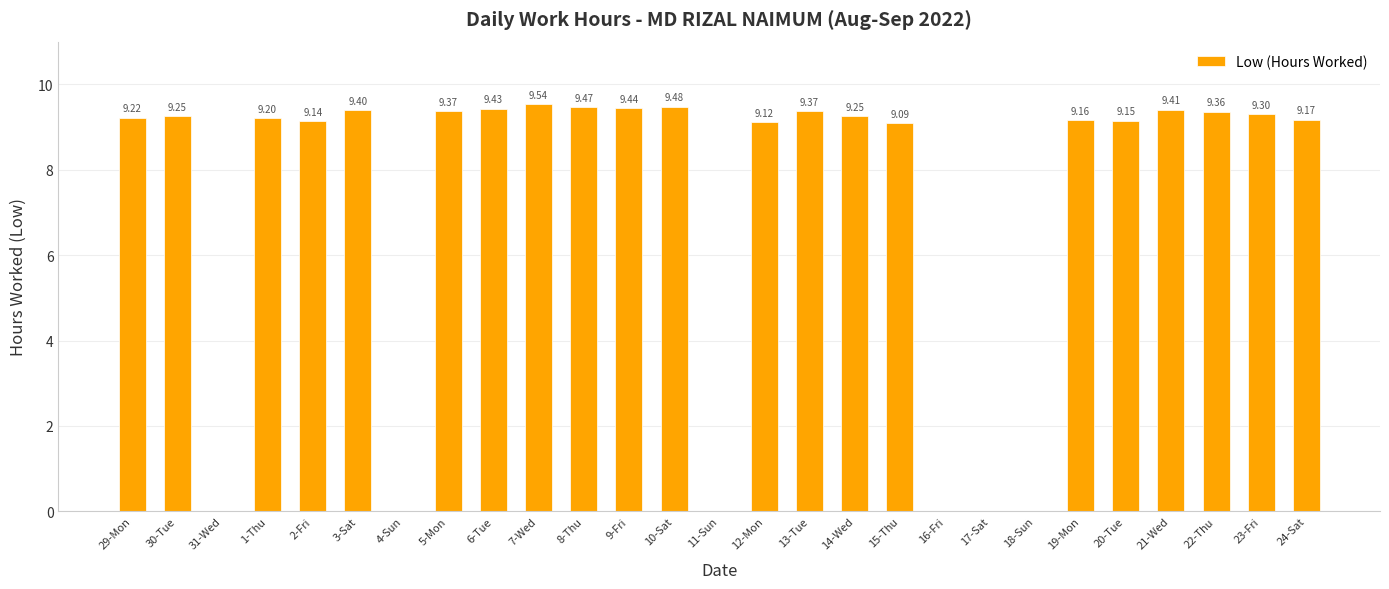

Which has a higher value, 19-Mon or 8-Thu?

8-Thu